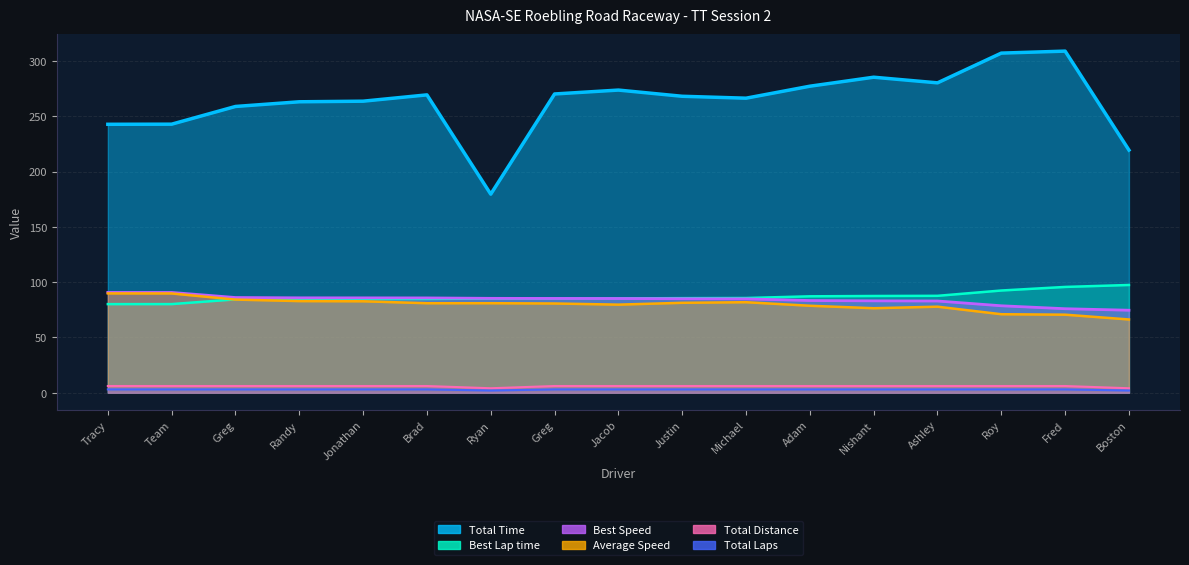

What is the value of the Best Lap time point at the 4th from the left?

84.7